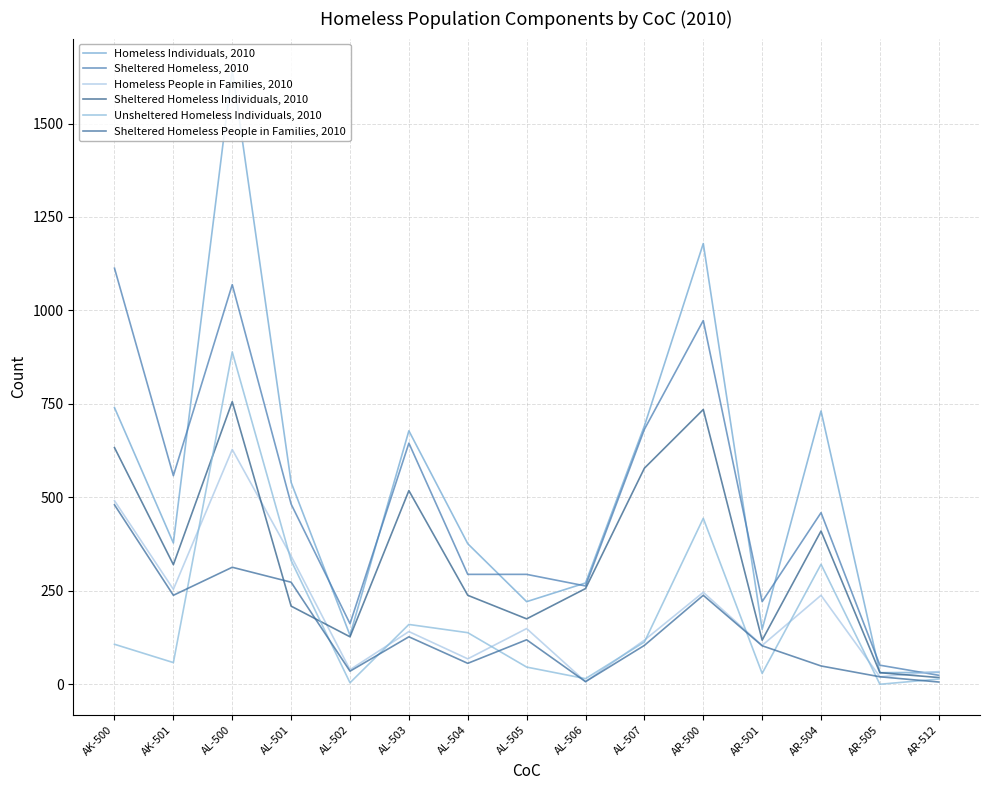

What is the maximum value shown in the chart?

1645